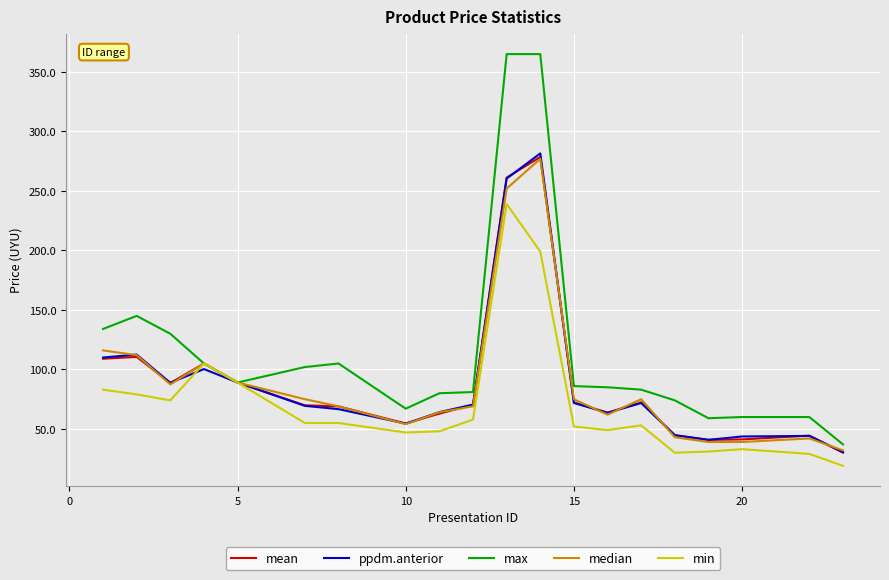

Which series has the largest total across all categories?

max